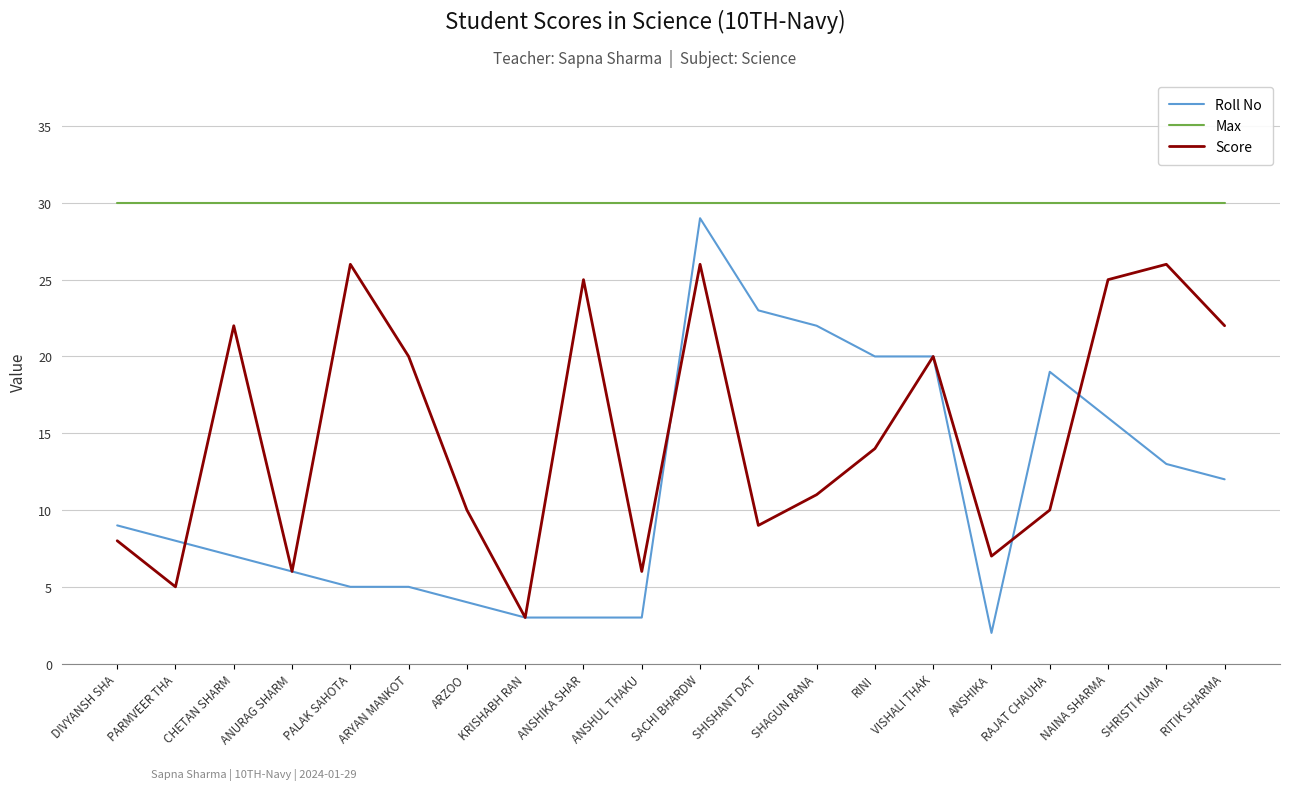

What is the average value of the Max series?

30